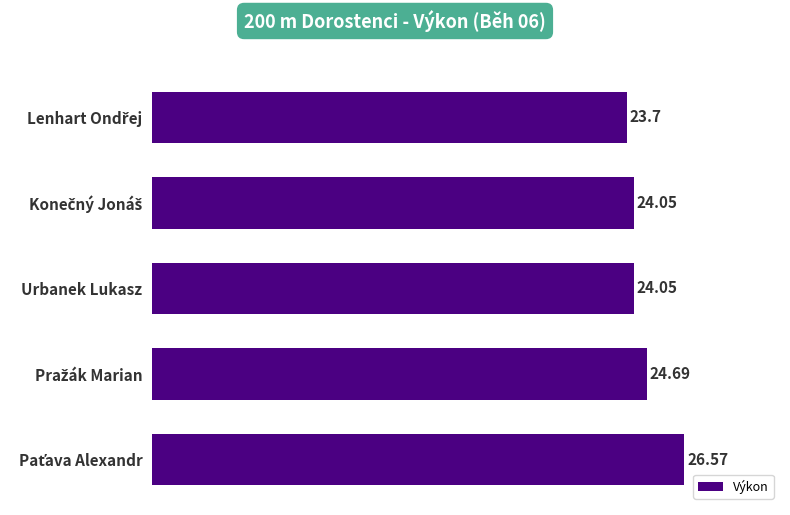

What is the average value?

24.6